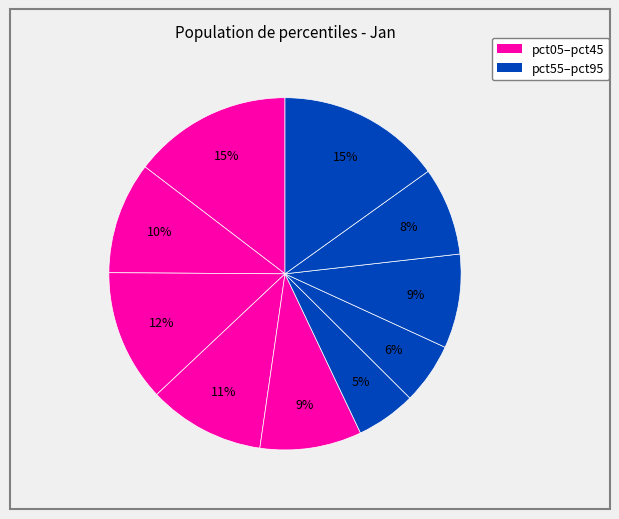

How many slices are in this pie chart?

10